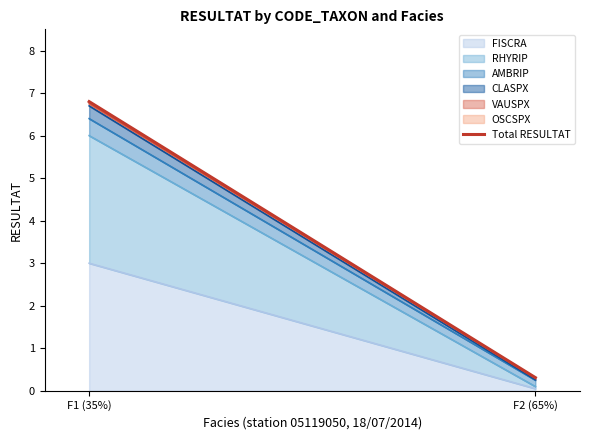

Reading left to right, extract all data points from this chart.

6.8	0.3